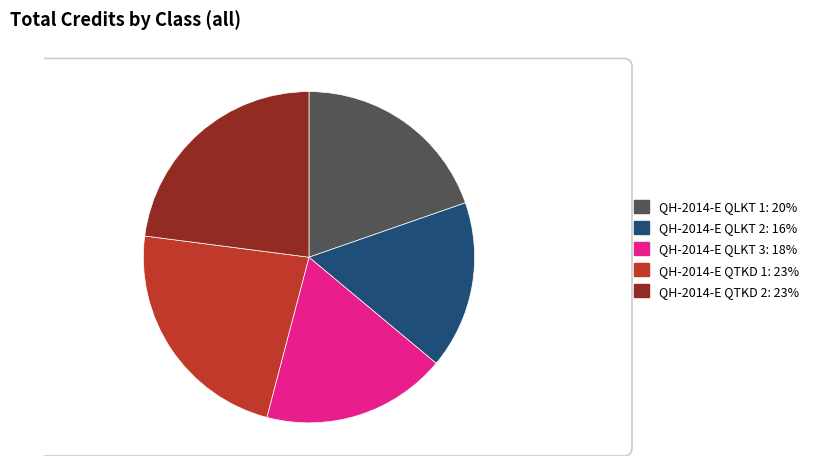

What percentage is the QH-2014-E QLKT 1 slice, to the nearest percent?

20%